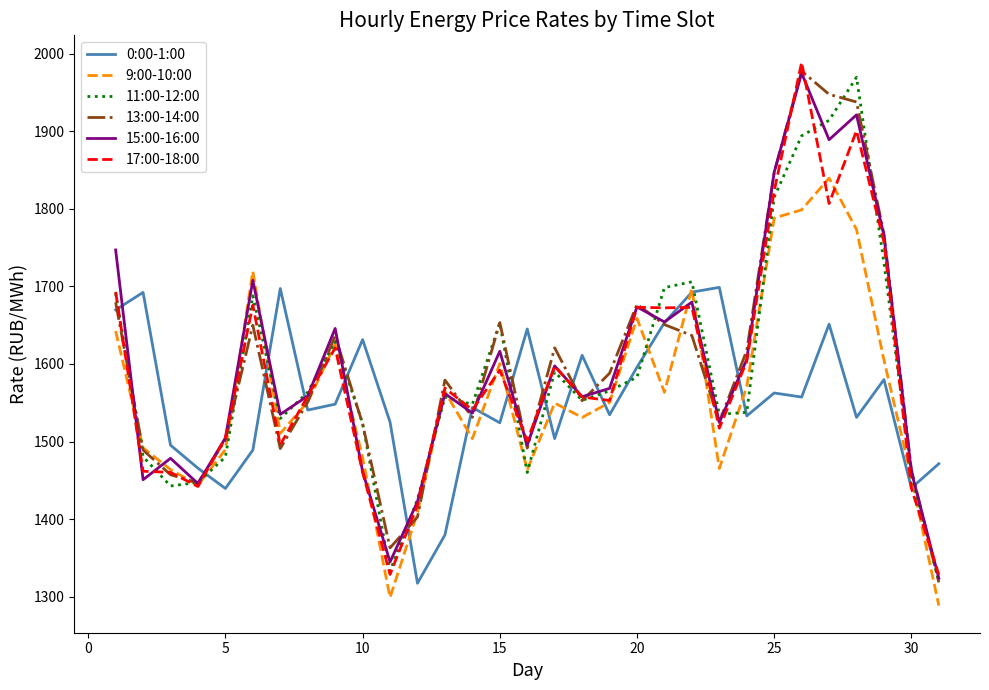

How many lines are shown in the chart?

6